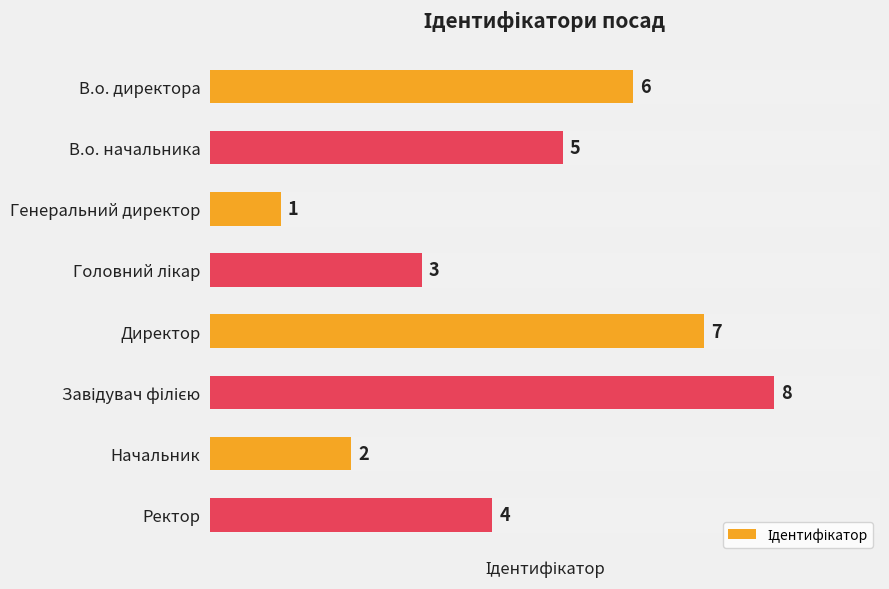

What is the label of the 2nd bar from the top?

В.о. начальника